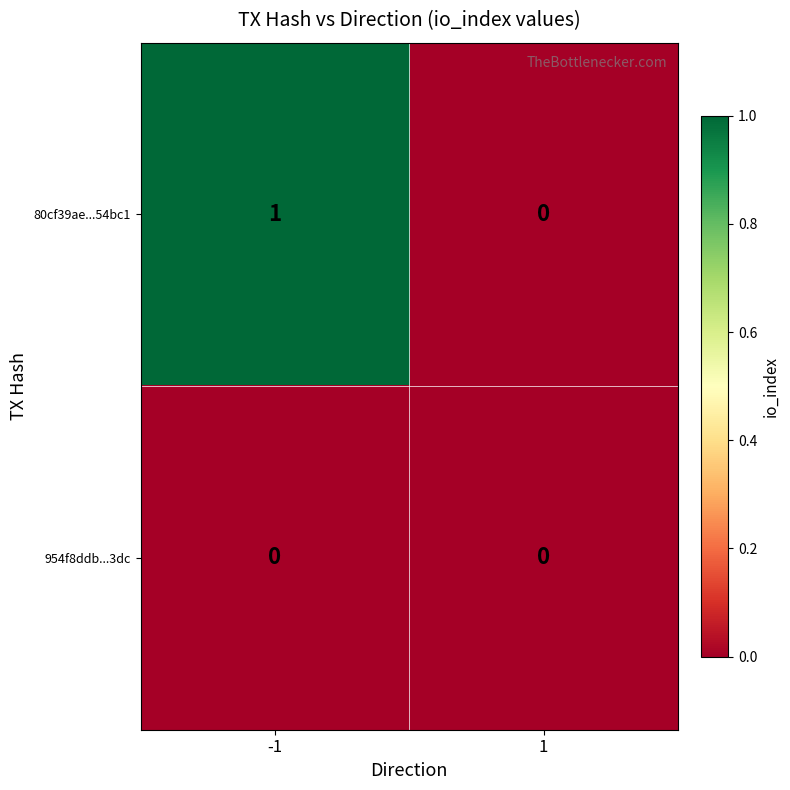

At which category is the sum across all series the highest?

-1